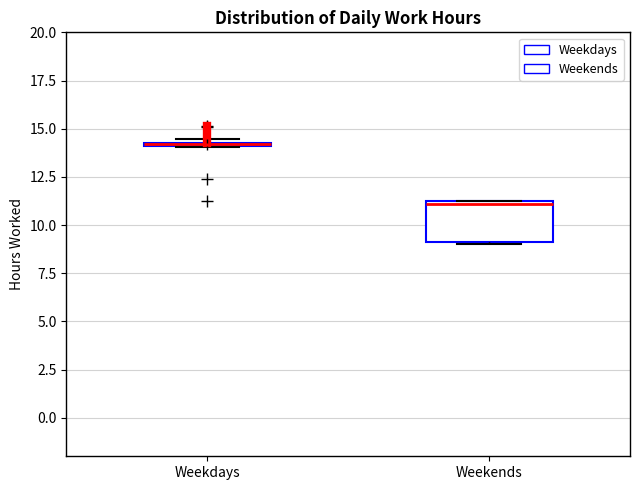

Comparing the boxes themselves (not the whiskers), which one is the tallest?

Weekends